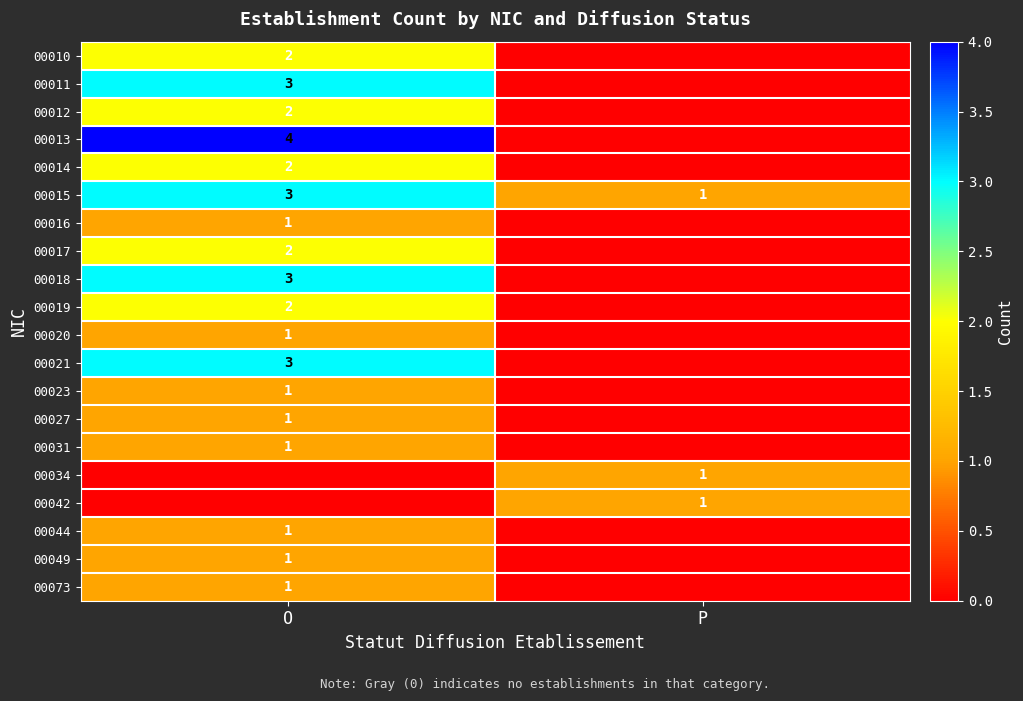

Rank the categories by 00015 value from lowest to highest.

P, O